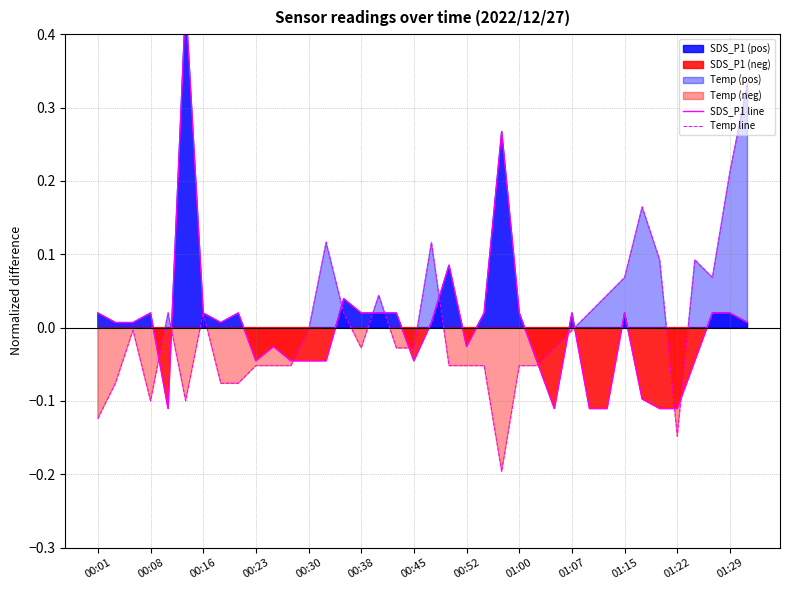

True or false: Temp line has more than 1 interior local peaks.

True